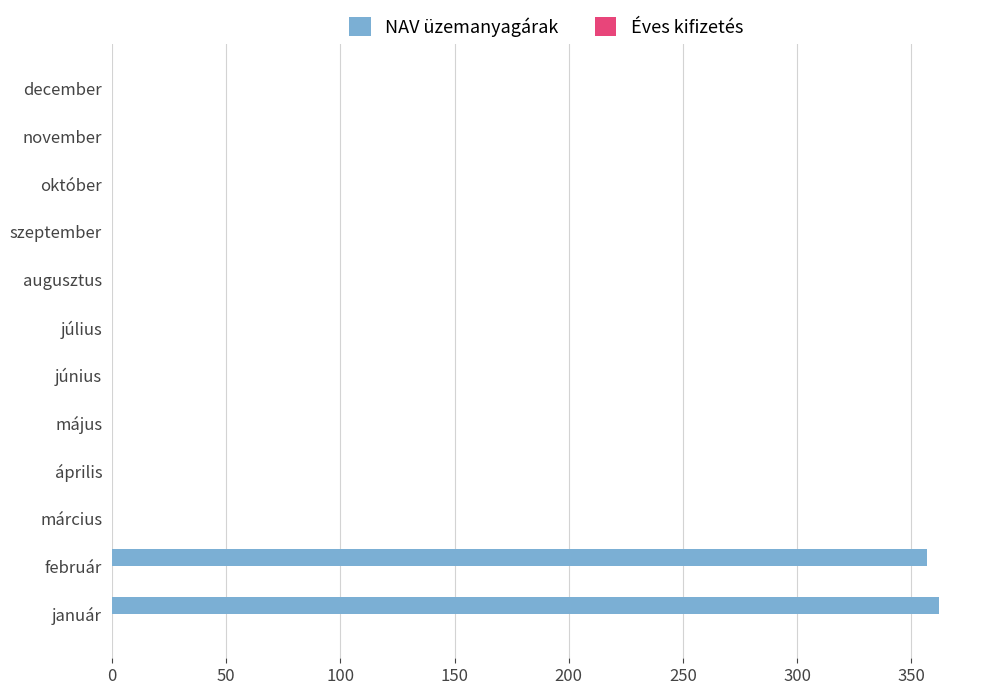

True or false: the data shows -250 at augusztus.

False